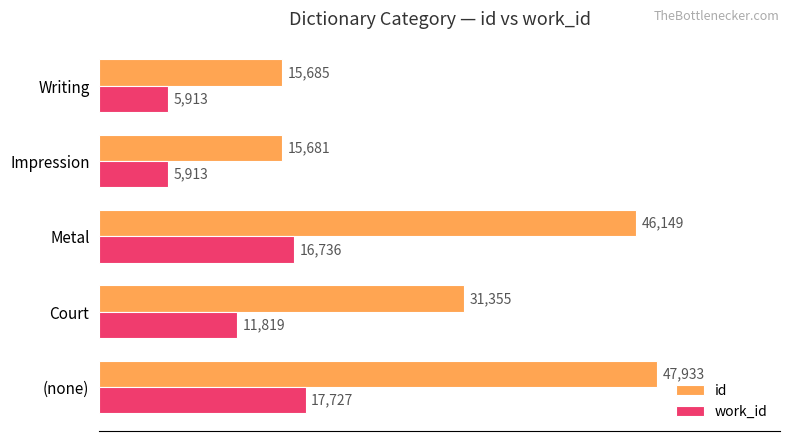

What is the difference between the second highest and second lowest values in the work_id series?

10823